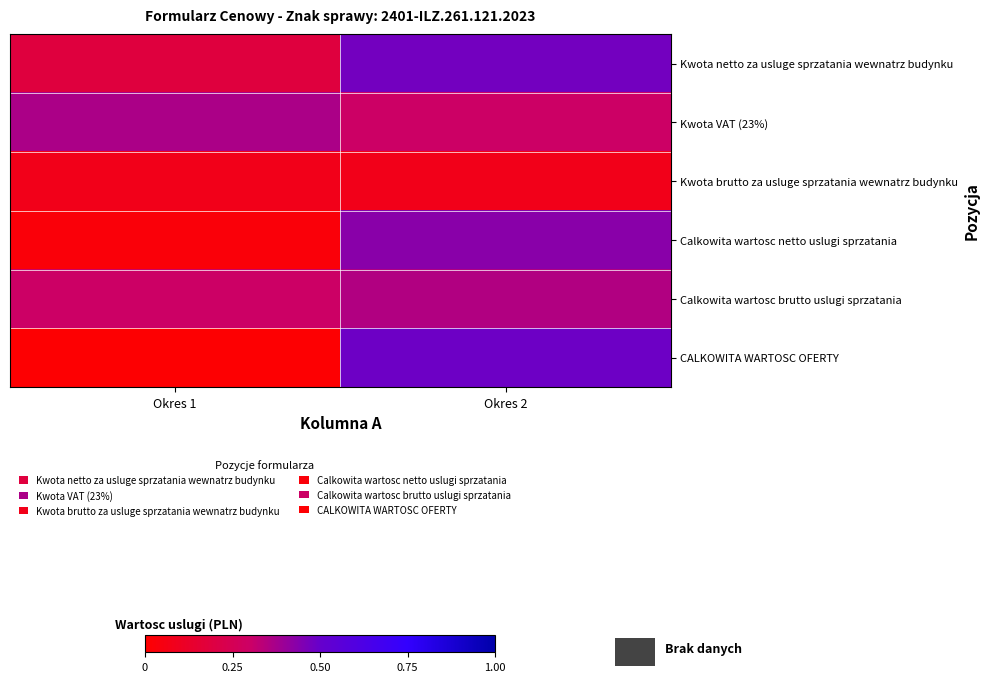

At how many categories does at least one series exceed 0?

2